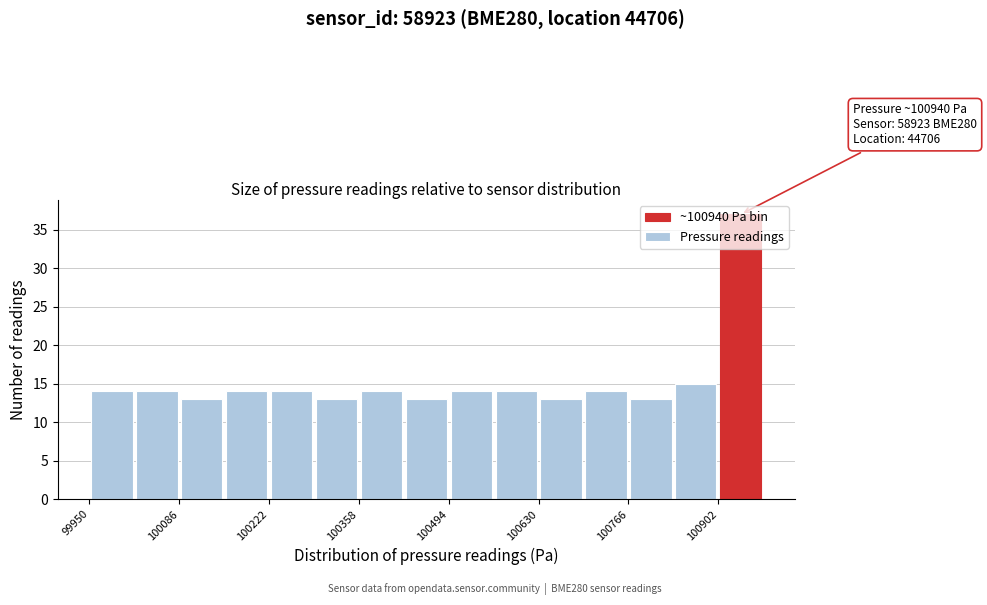

Around what value on the x-axis is the tallest bar? Give the approximate position of its centre, as read against the axis.

100940